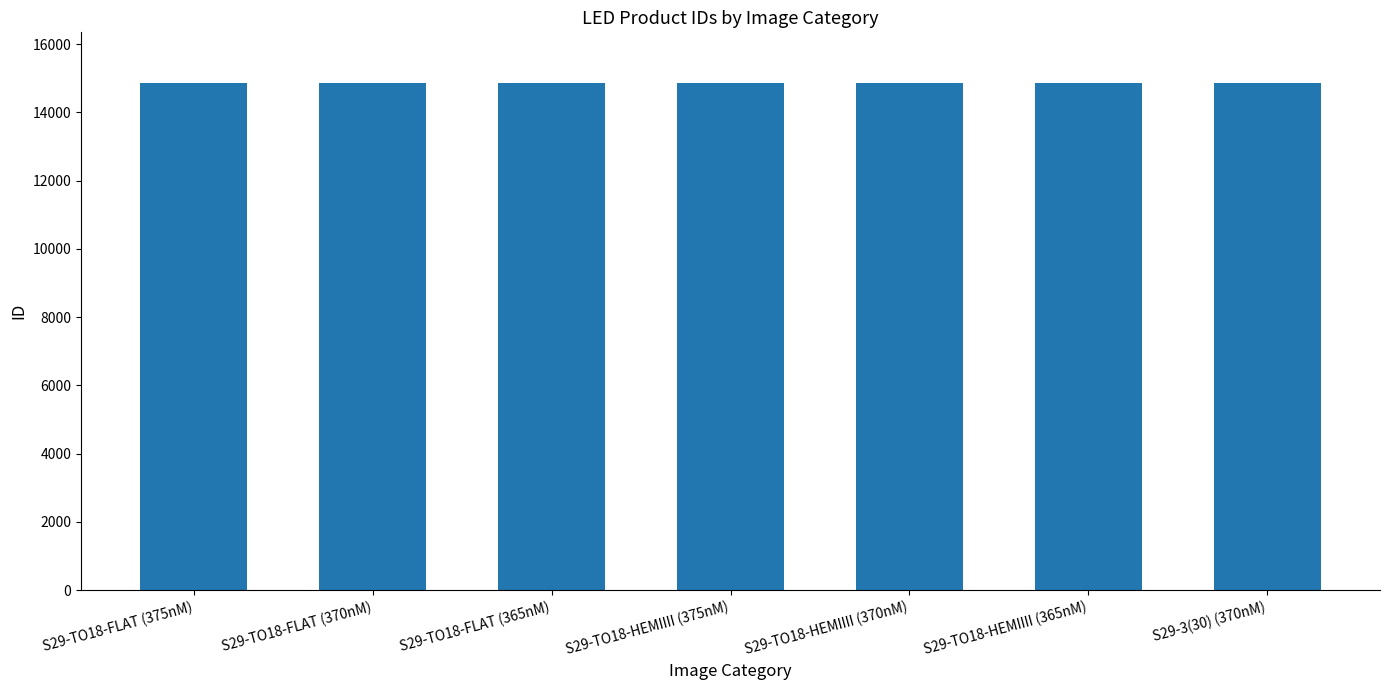

What is the sum of all values?

104012